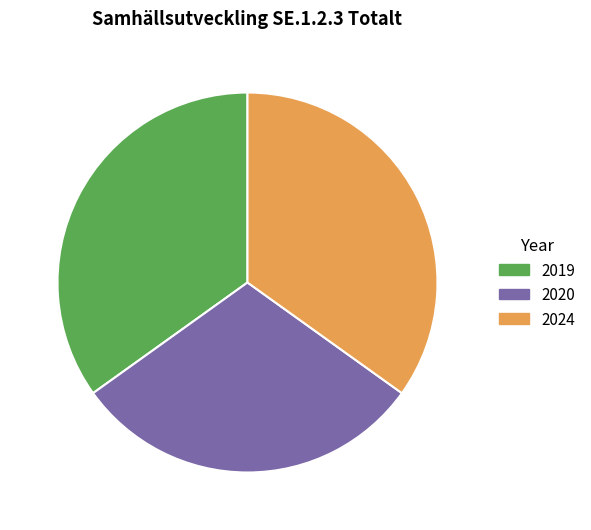

The 2020 slice represents 30% of the pie. True or false?

True